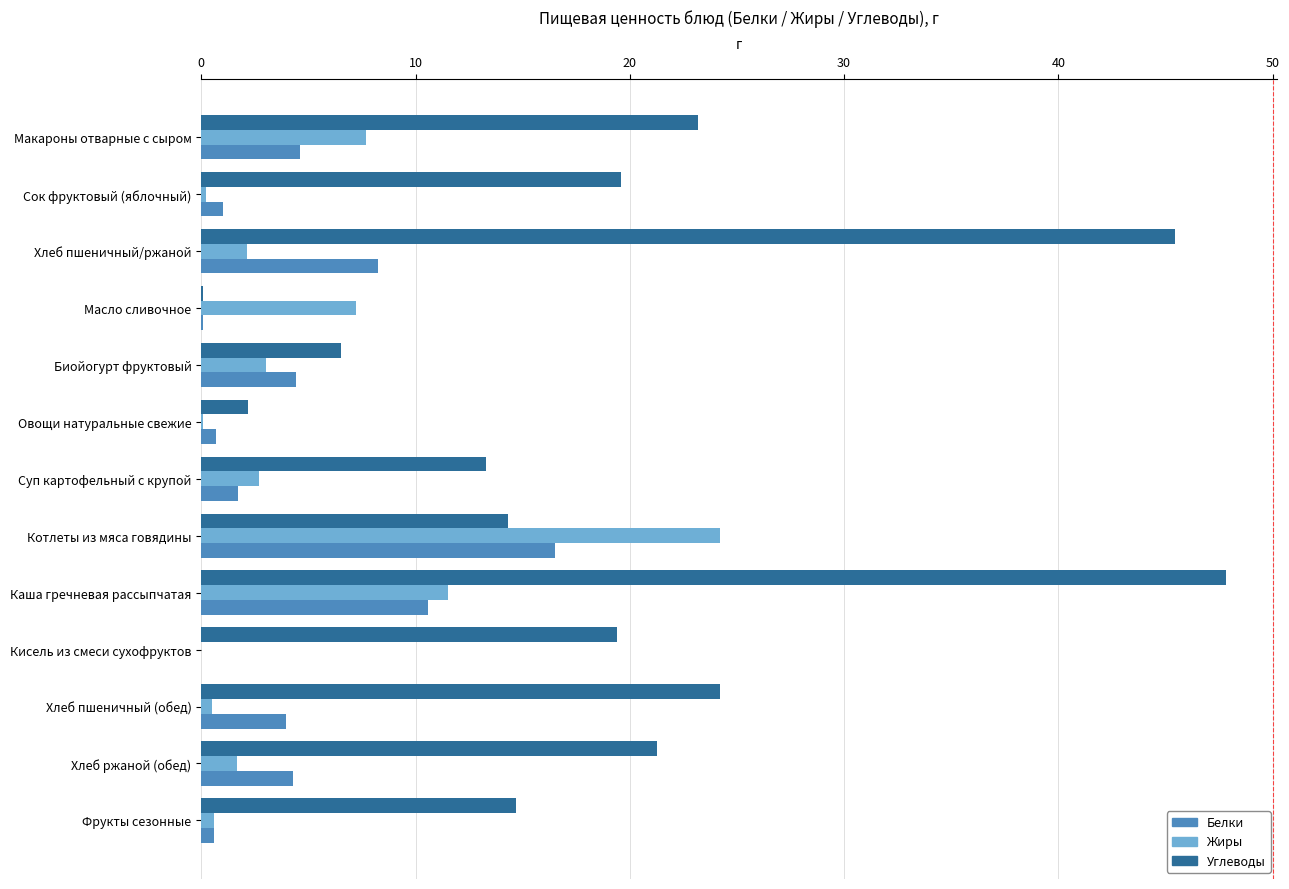

What is the highest value of the Углеводы series?

47.8